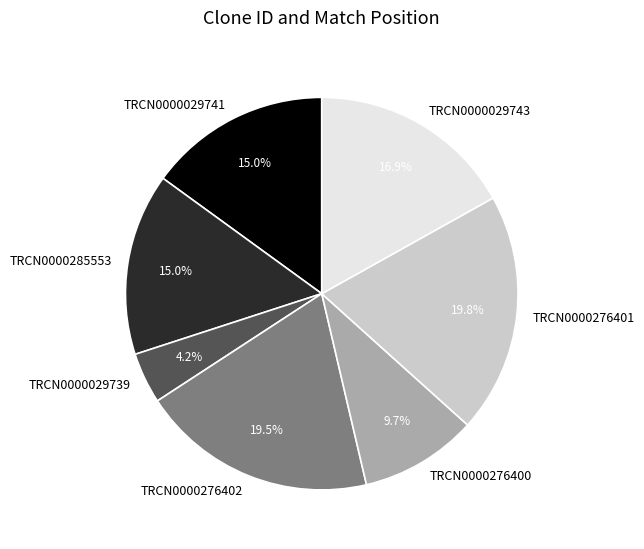

Is there a majority slice in this chart?

No